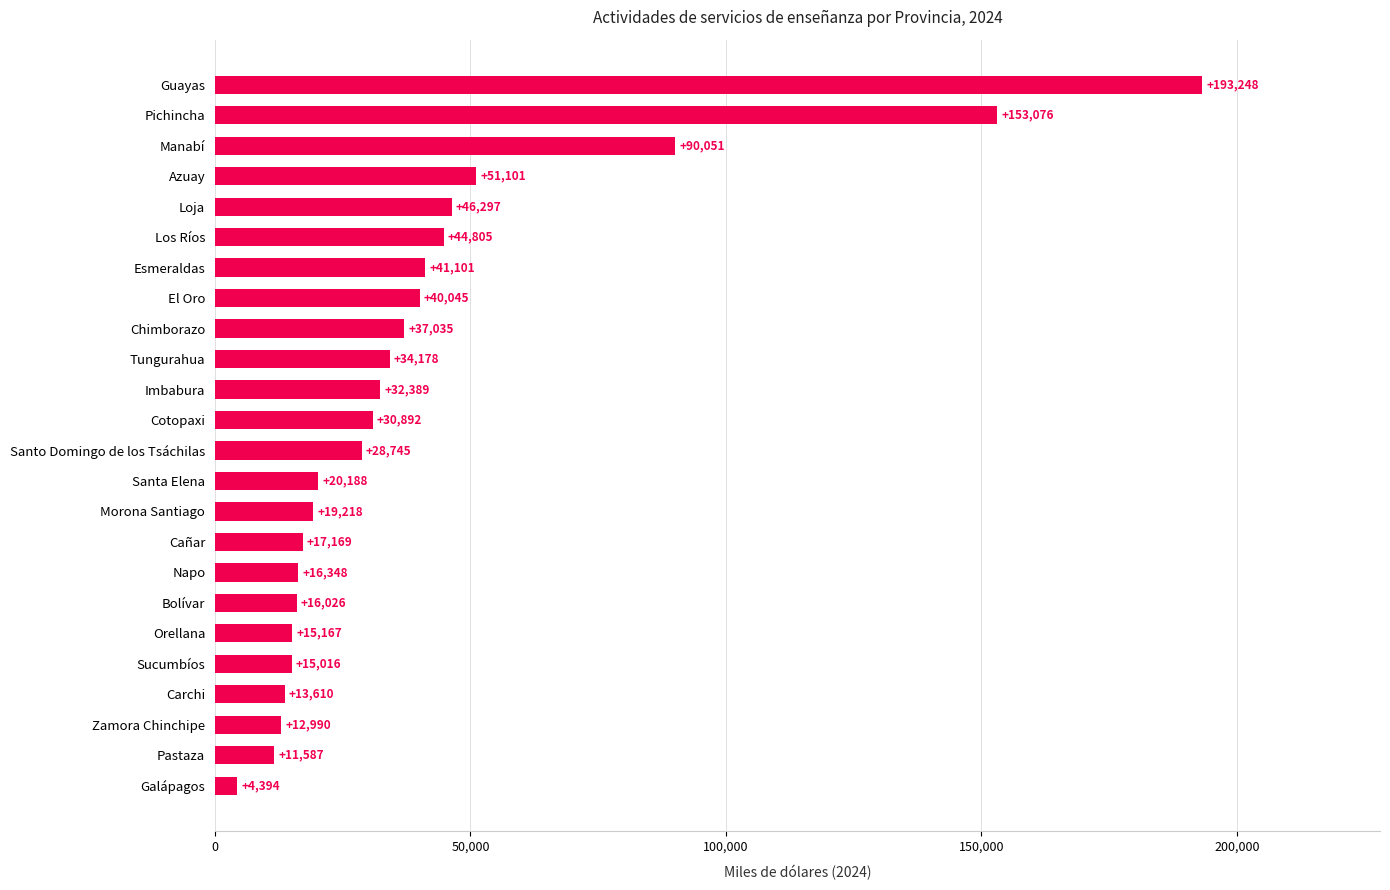

List the labels in order of value, largest first.

Guayas, Pichincha, Manabí, Azuay, Loja, Los Ríos, Esmeraldas, El Oro, Chimborazo, Tungurahua, Imbabura, Cotopaxi, Santo Domingo de los Tsáchilas, Santa Elena, Morona Santiago, Cañar, Napo, Bolívar, Orellana, Sucumbíos, Carchi, Zamora Chinchipe, Pastaza, Galápagos